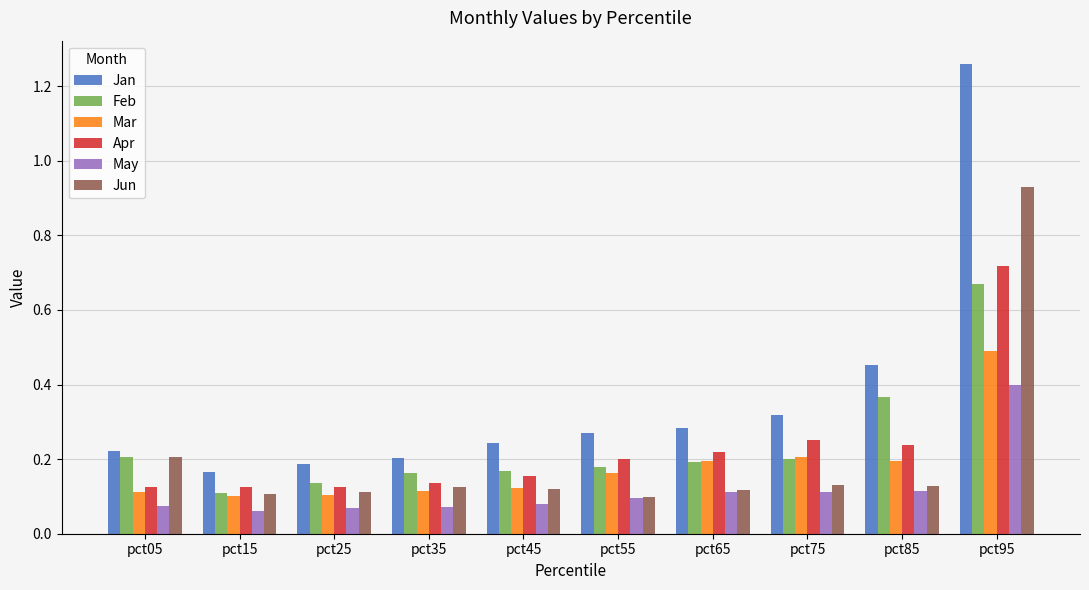

True or false: Jun has a value of 0.2 at pct05.

True